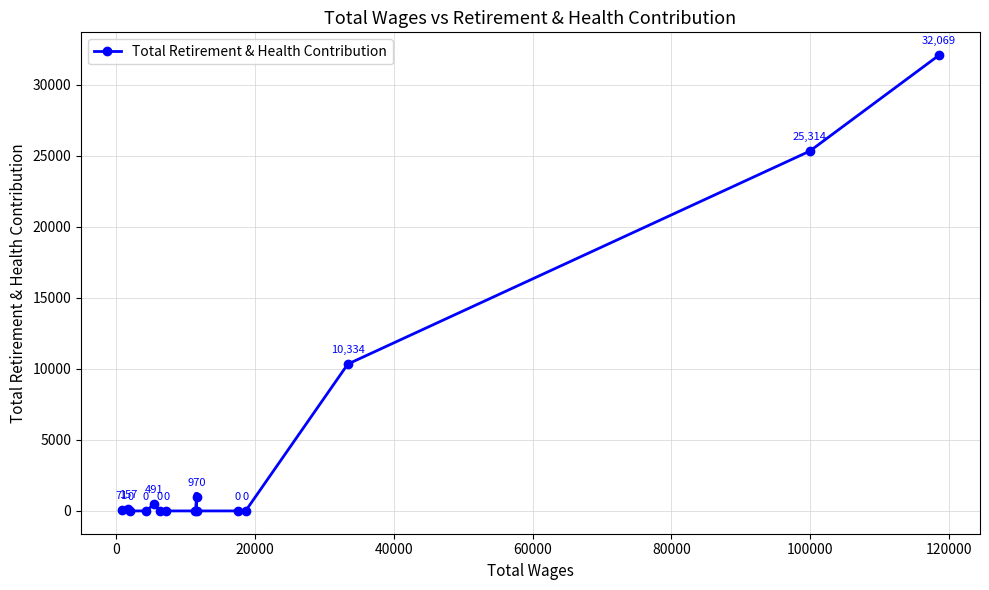

What is the difference between the second highest and second lowest values?

25314